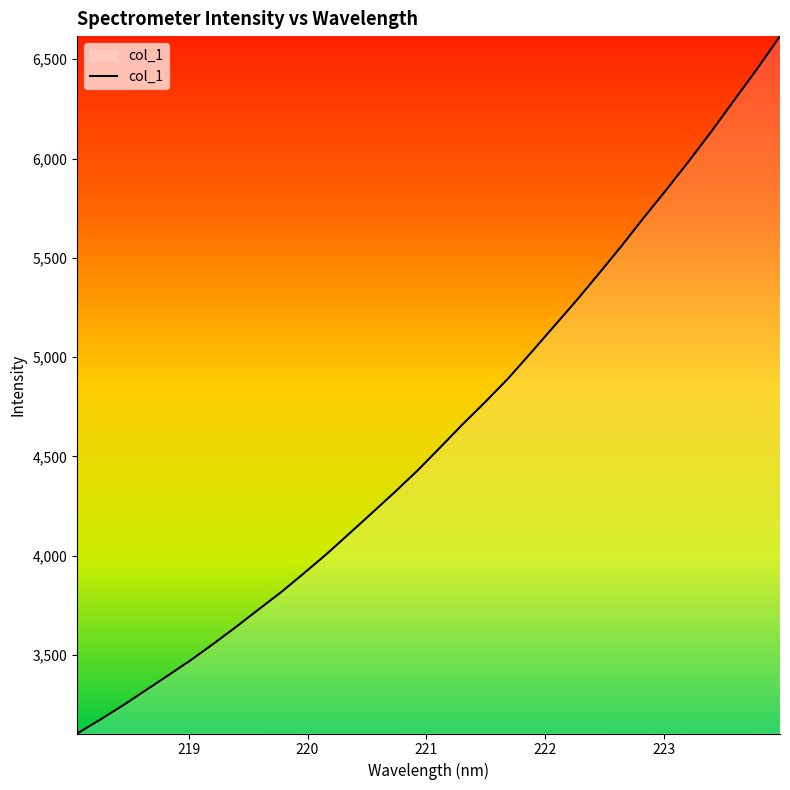

What is the greatest value displayed?

6616.4